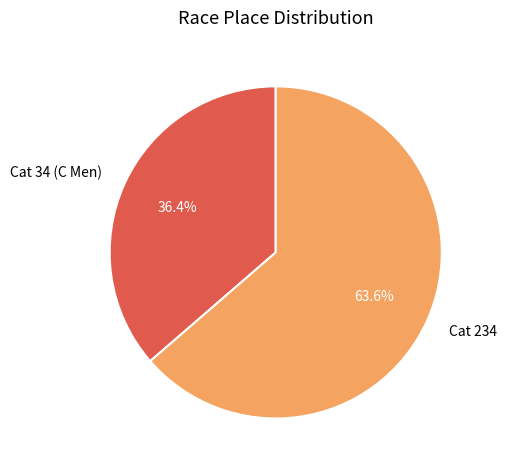

Which has a higher value, Cat 34 (C Men) or Cat 234?

Cat 234